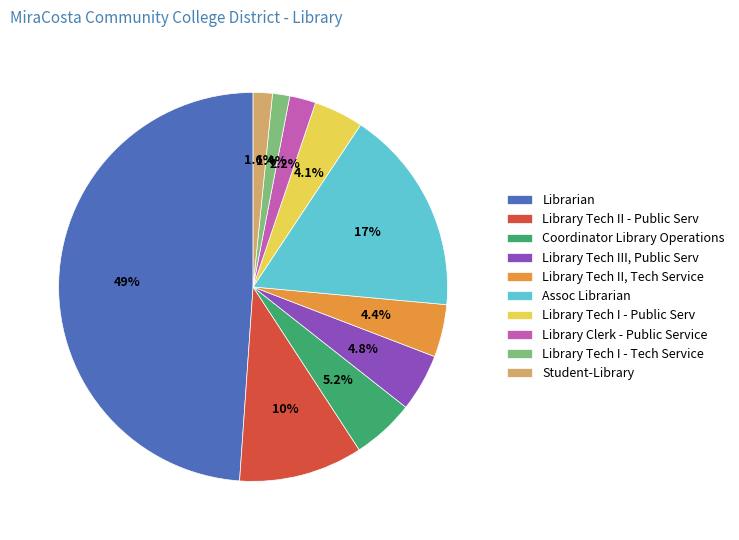

How many slices are in this pie chart?

10